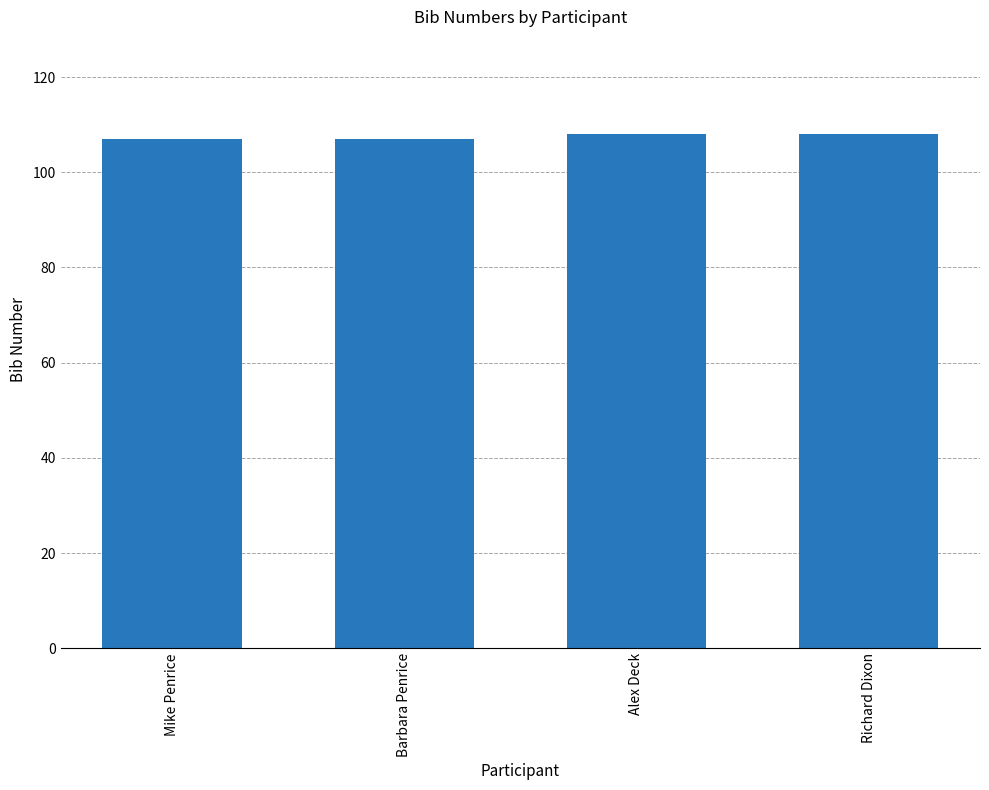

Does the chart contain any negative values?

No